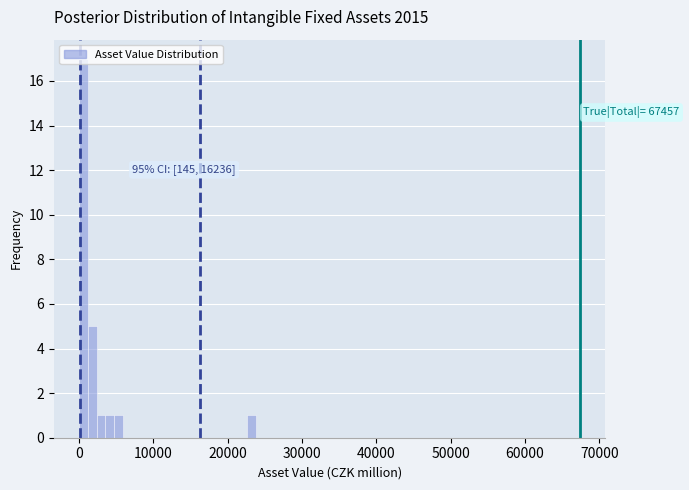

Read against the x-axis, roughly where is the centre of the tallest bar?

1000